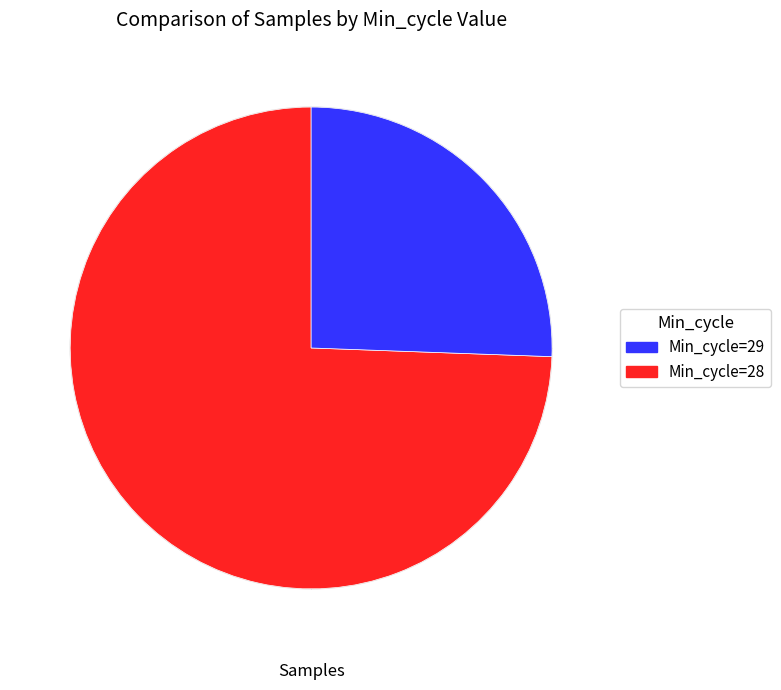

Is there a majority slice in this chart?

Yes